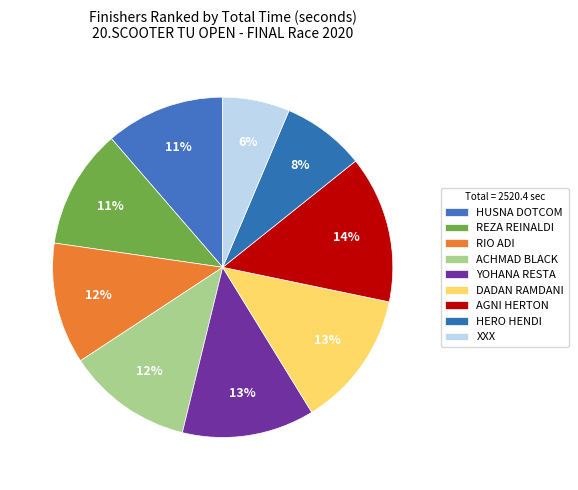

What is the total percentage of ACHMAD BLACK and YOHANA RESTA?

24.5%